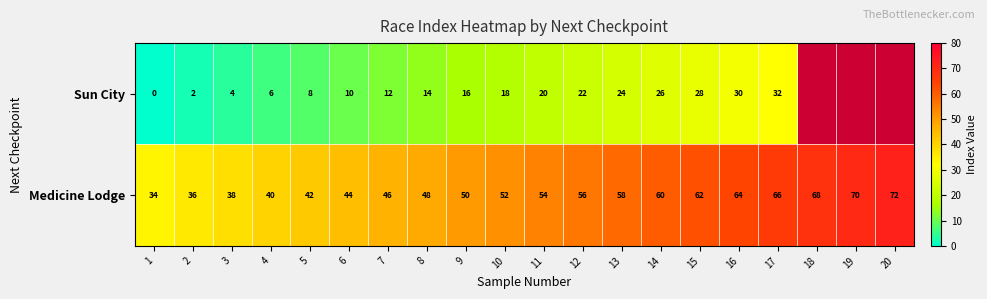

How many categories are shown in the chart?

20